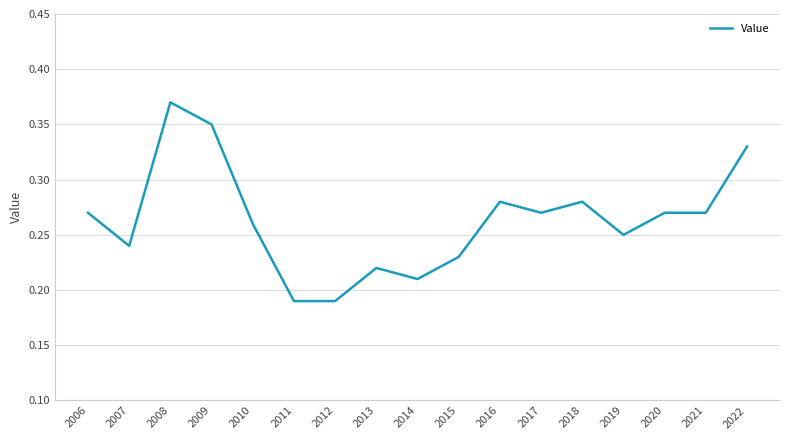

Is it true that the value at 2022 is 0.5?

False